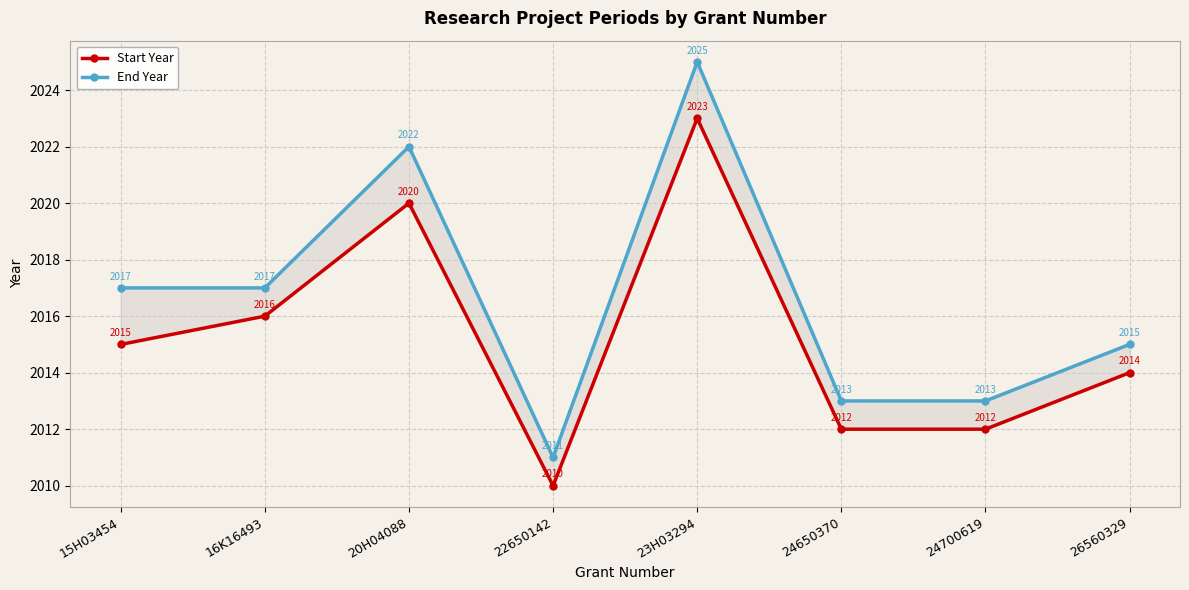

How many distinct data groups are displayed?

2